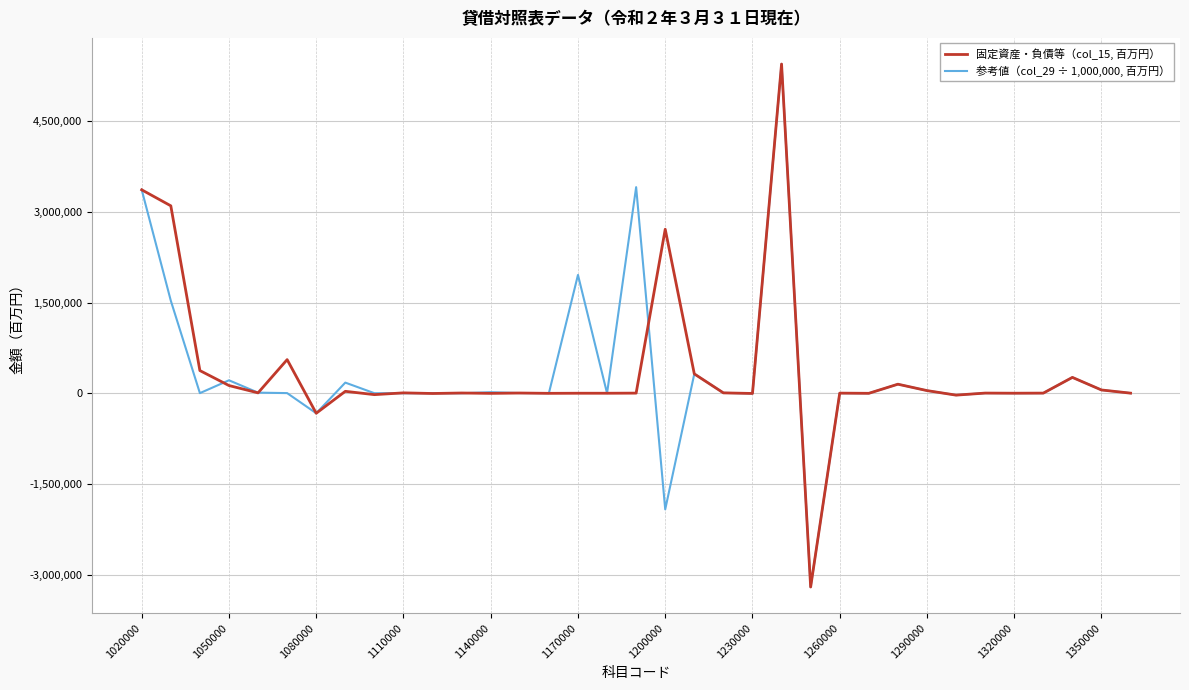

Which series has the largest range (max minus min)?

参考値（col_29 ÷ 1,000,000, 百万円）